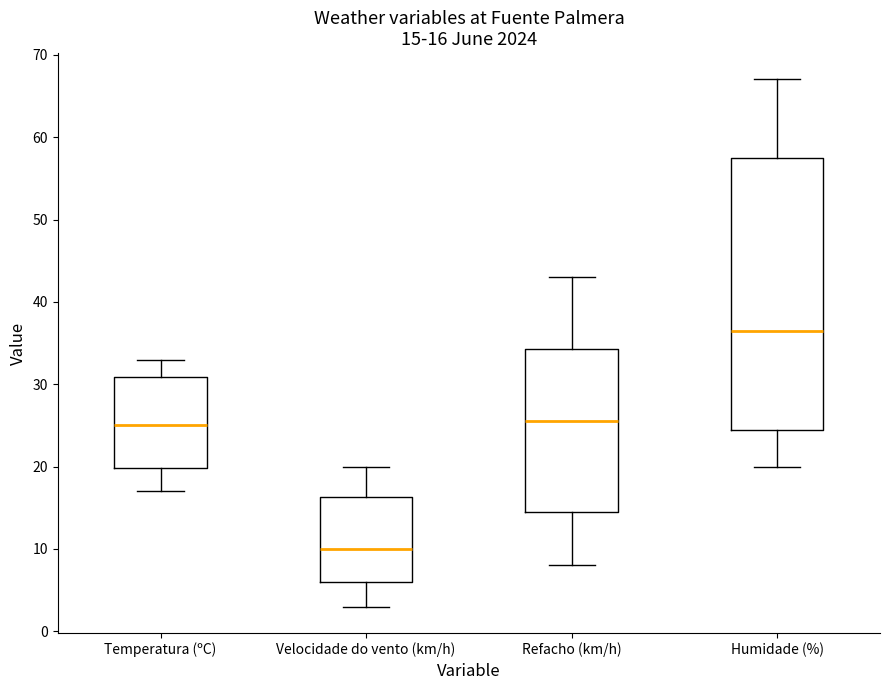

Which box is the tallest, from its lower edge to its upper edge?

Humidade (%)